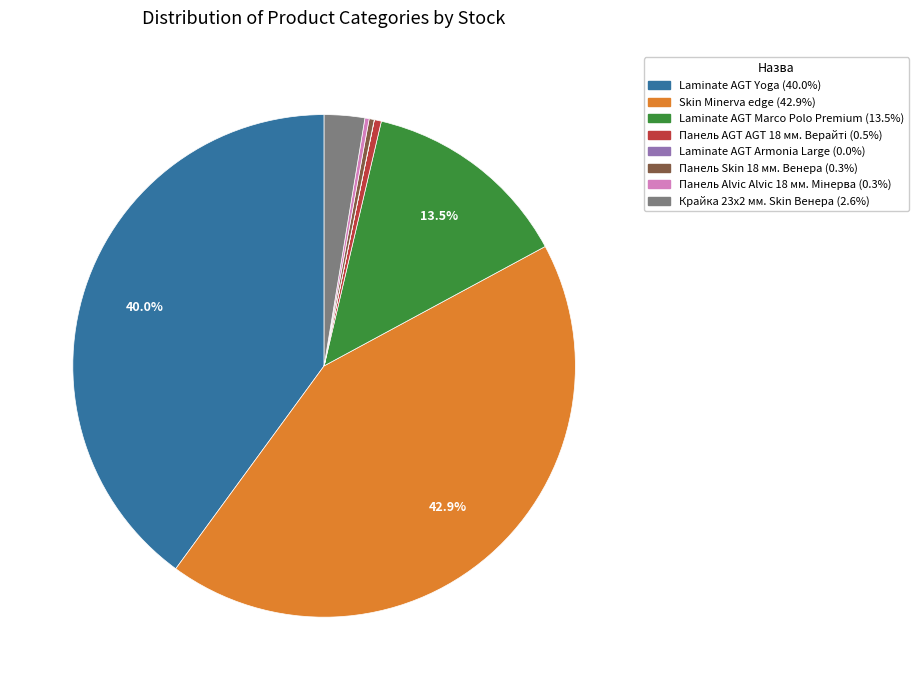

Is there any slice that represents more than half of the pie?

No